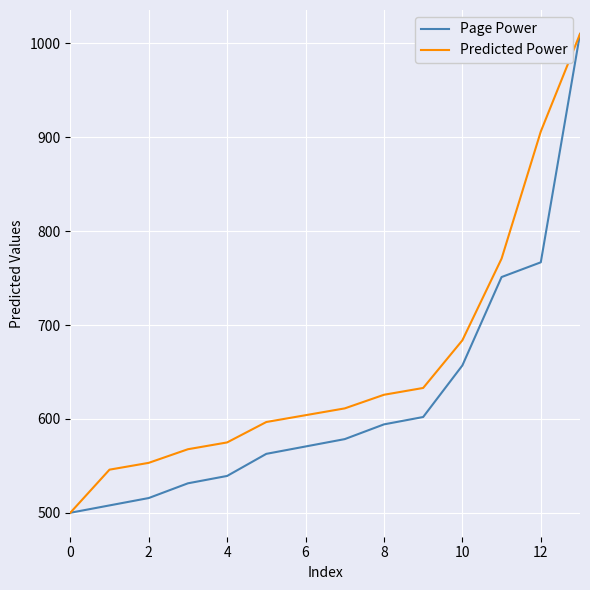

What is the lowest value of the Page Power series?

500.0